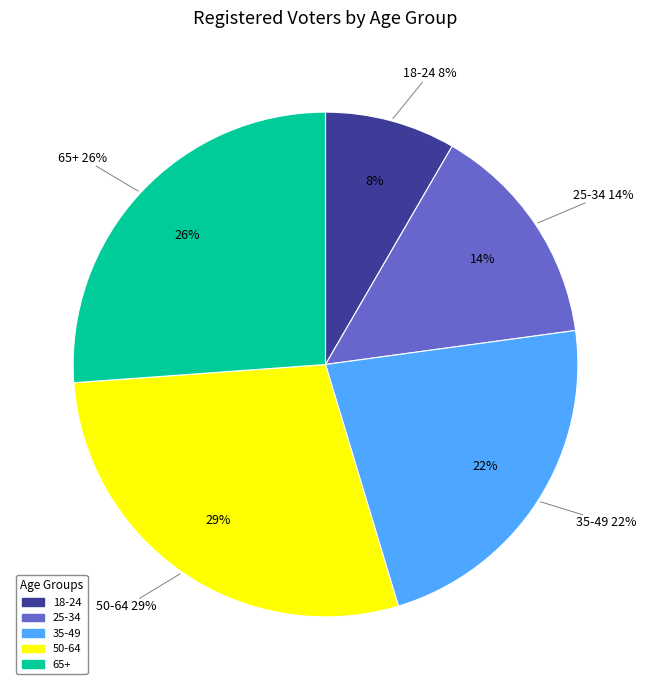

Which category has the biggest portion of the pie?

50-64